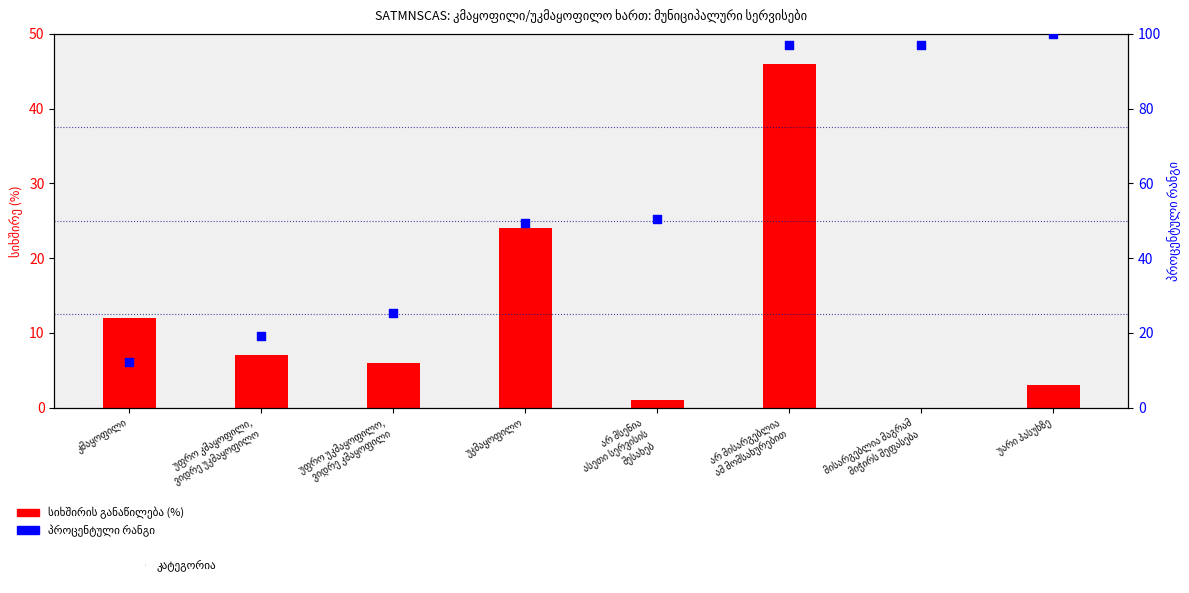

Which series has the largest Y range (max minus min)?

პროცენტული რანგი